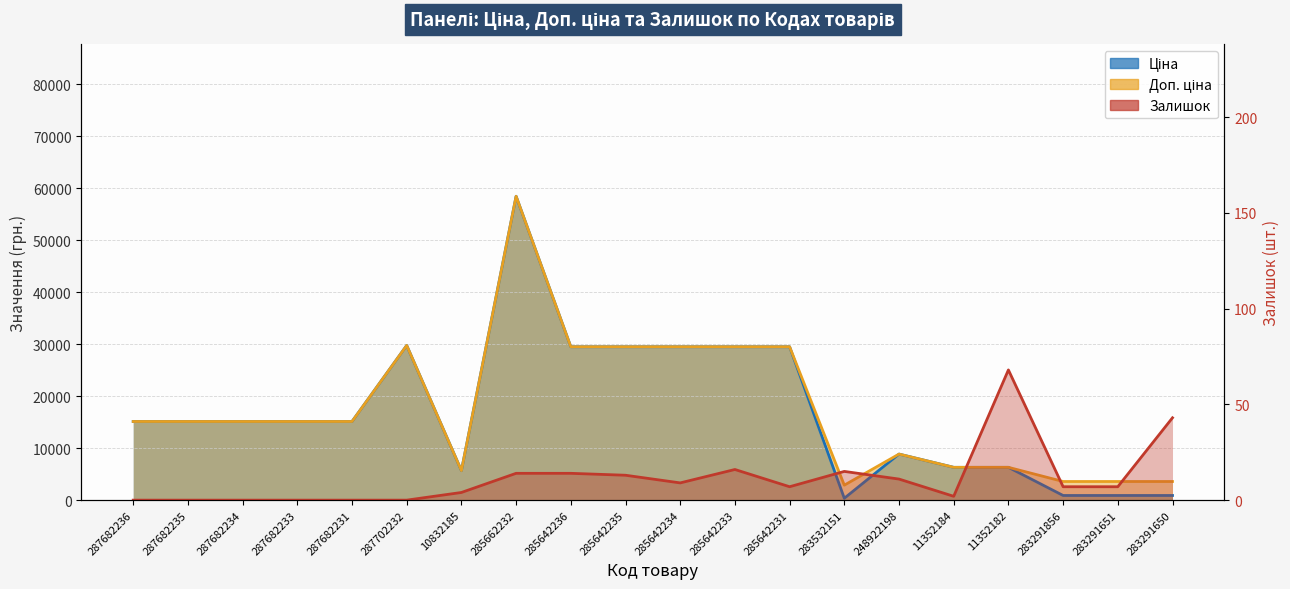

What is the difference between the maximum and minimum values in the Доп. ціна series?

55547.7